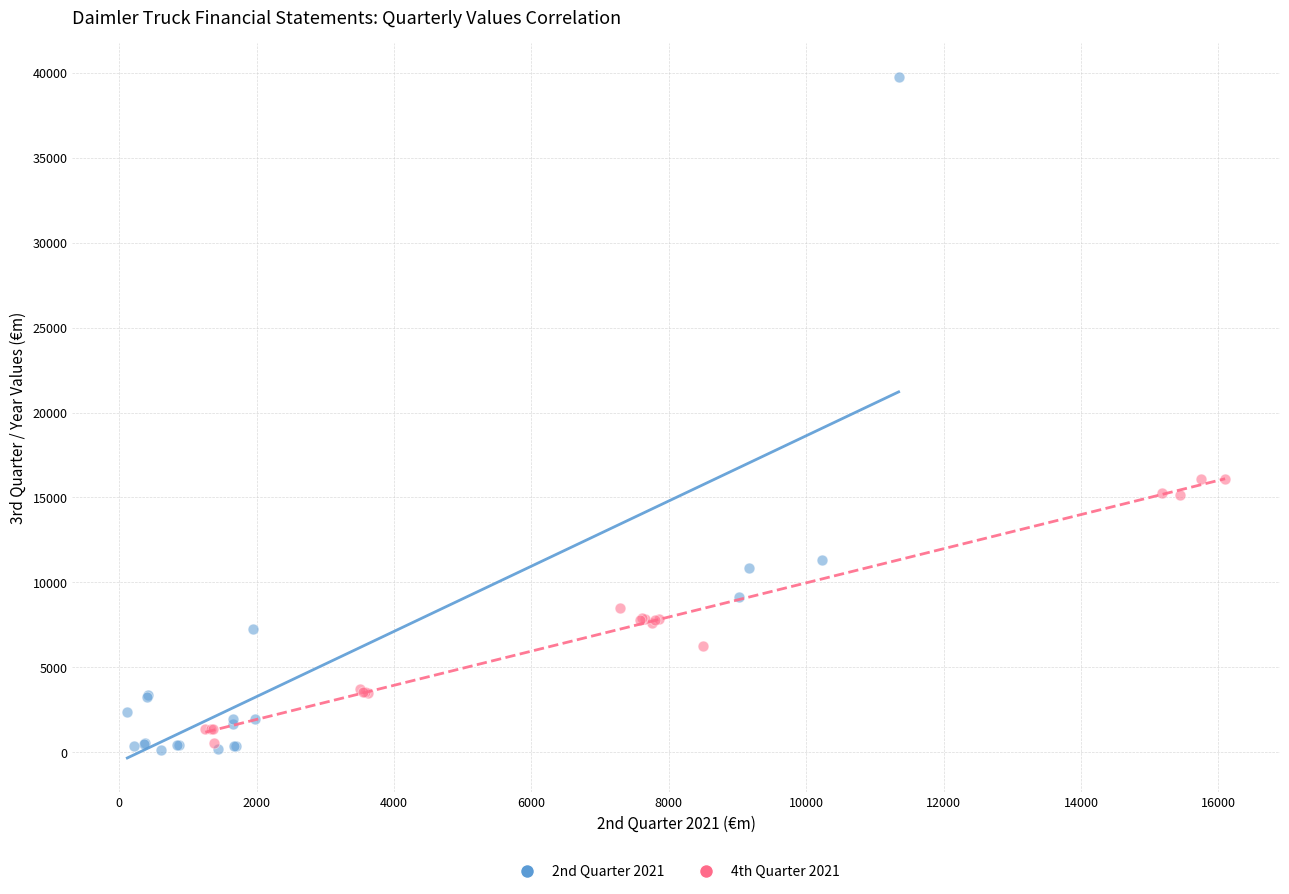

What are all the series names shown in the legend?

2nd Quarter 2021, 4th Quarter 2021